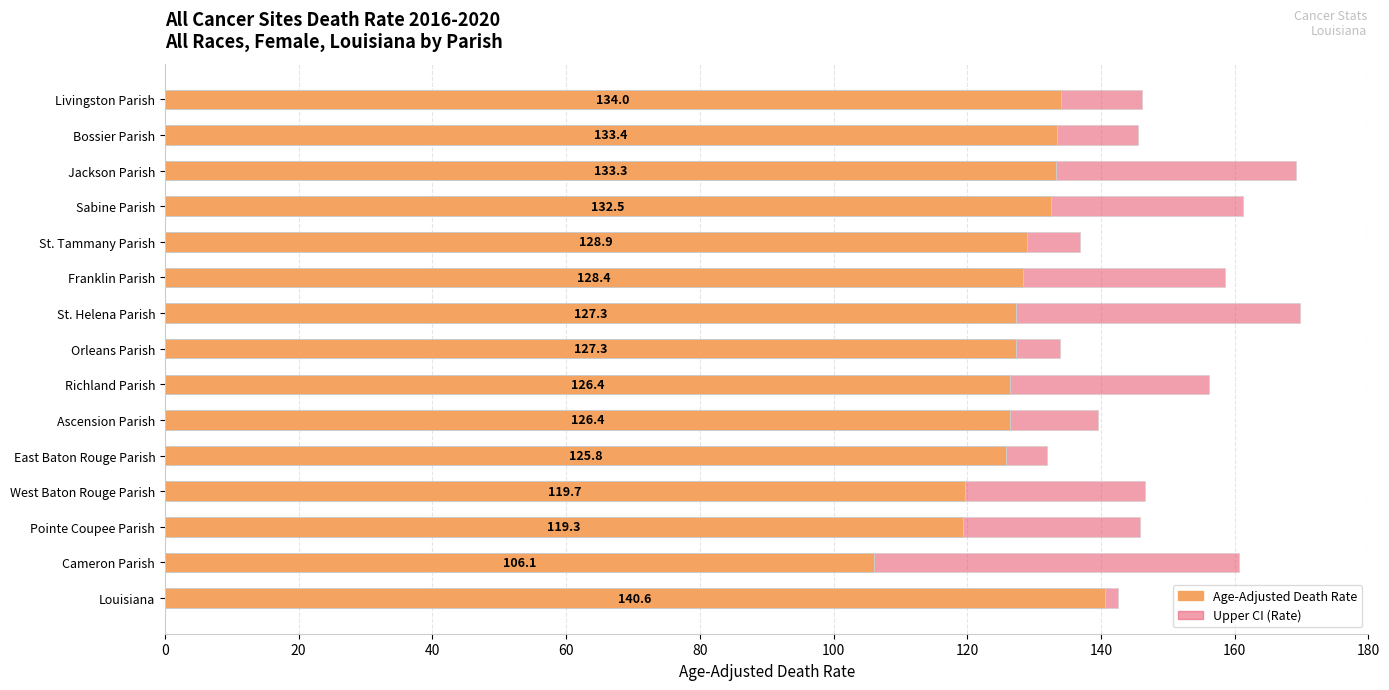

How many data points in Age-Adjusted Death Rate are less than 127?

6